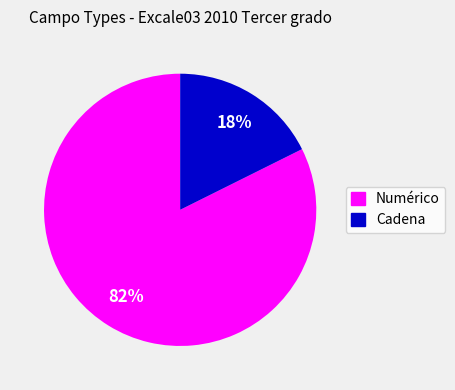

Is there a majority slice in this chart?

Yes